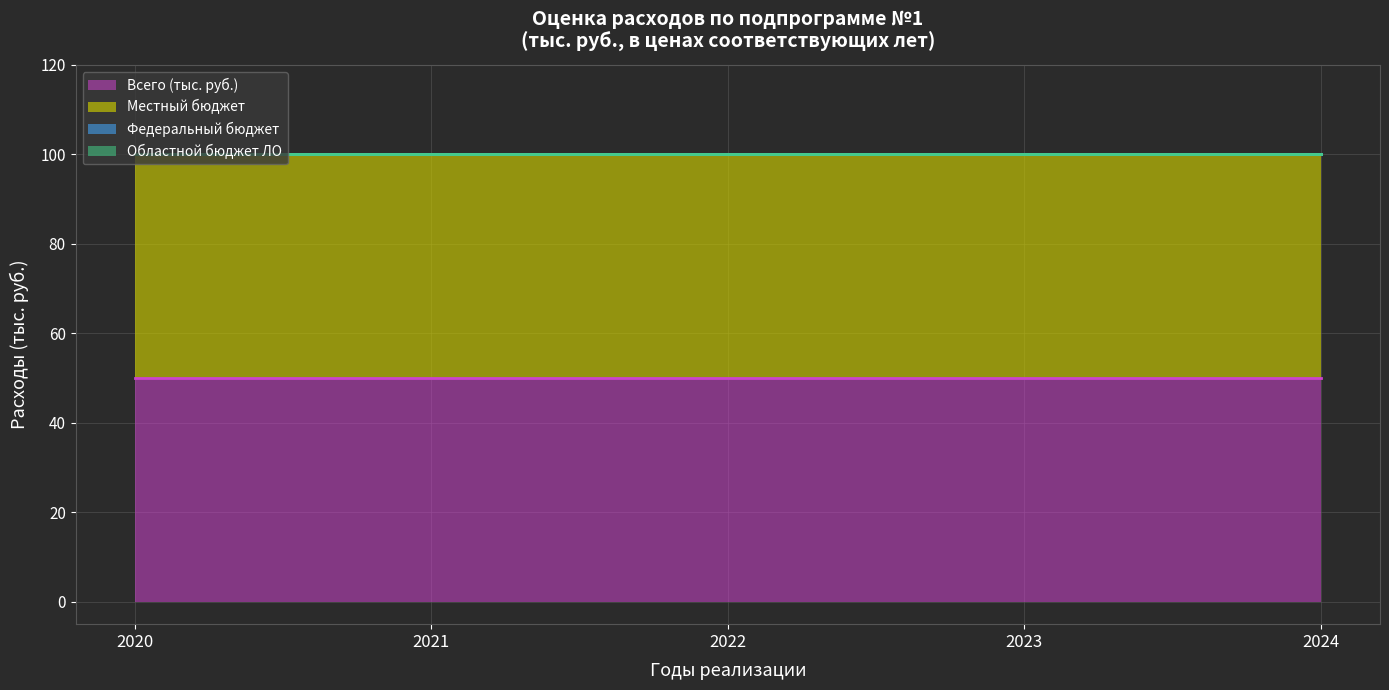

Between 2021 and 2022, which is larger?

2021